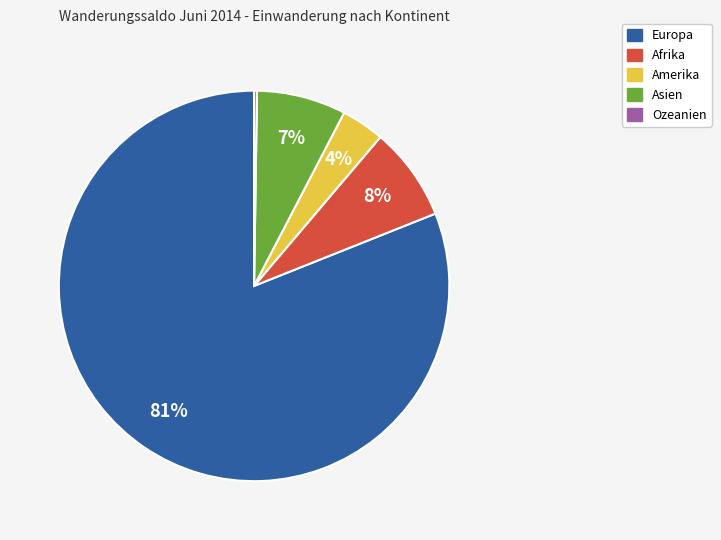

To the nearest percent, what percentage of the pie is Europa?

81%